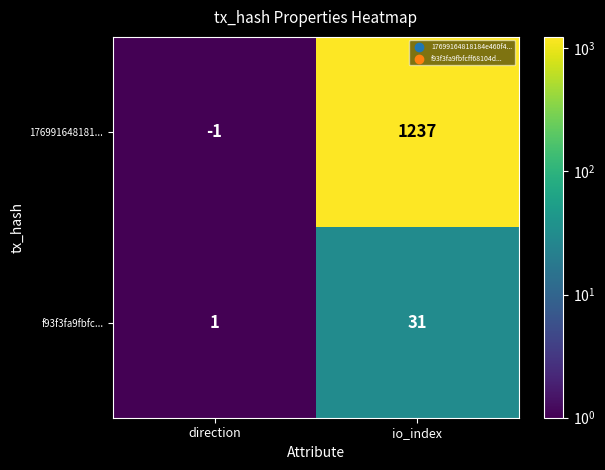

True or false: f93f3fa9fbfc... has a value of 52 at io_index.

False